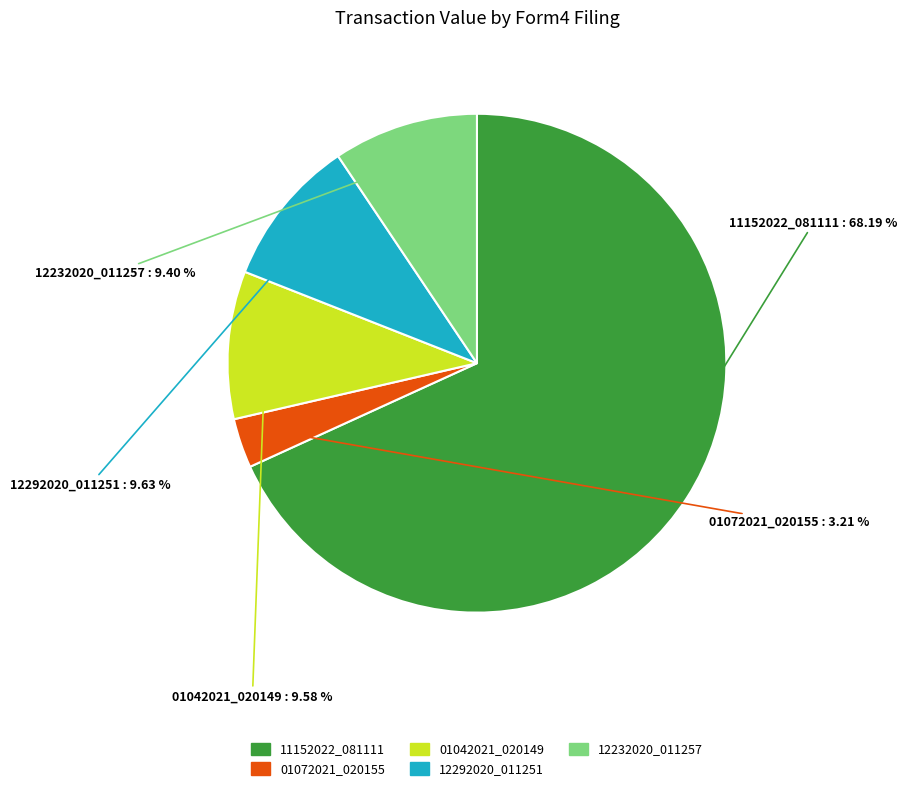

How many slices are in this pie chart?

5